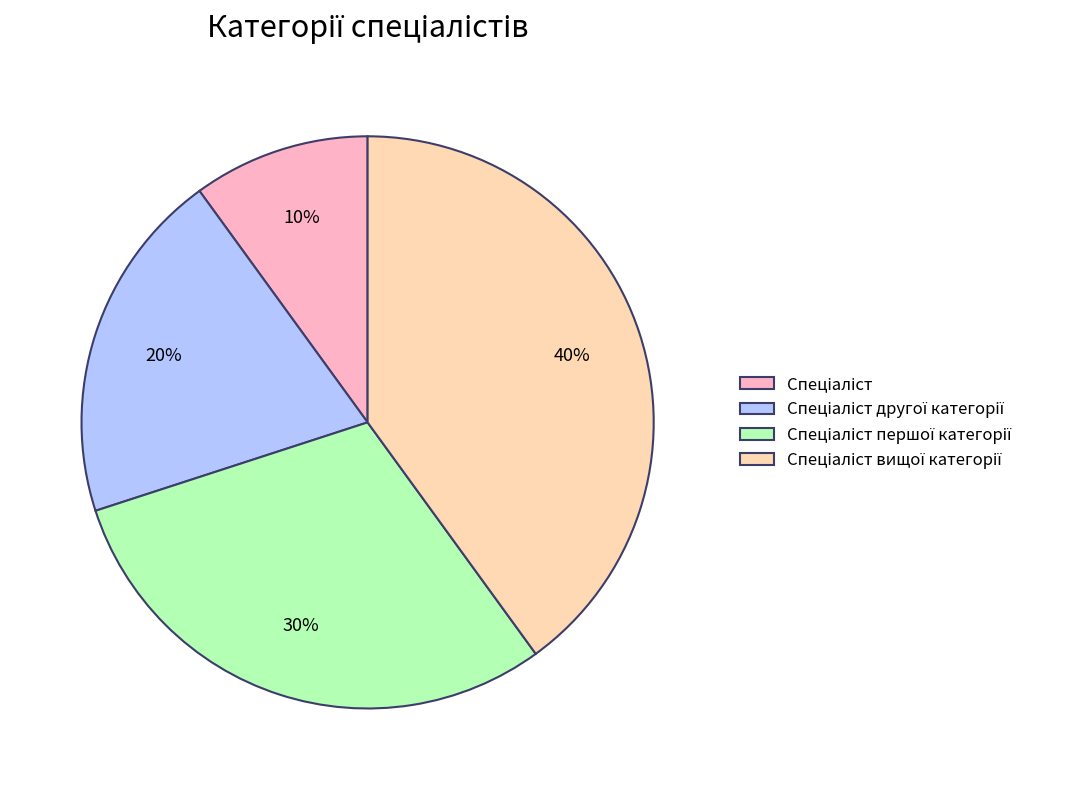

Does any single category account for the majority?

No